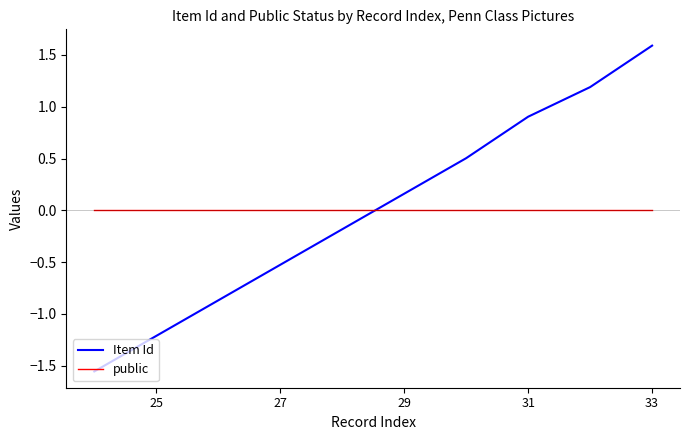

At which category is the sum across all series the highest?

33